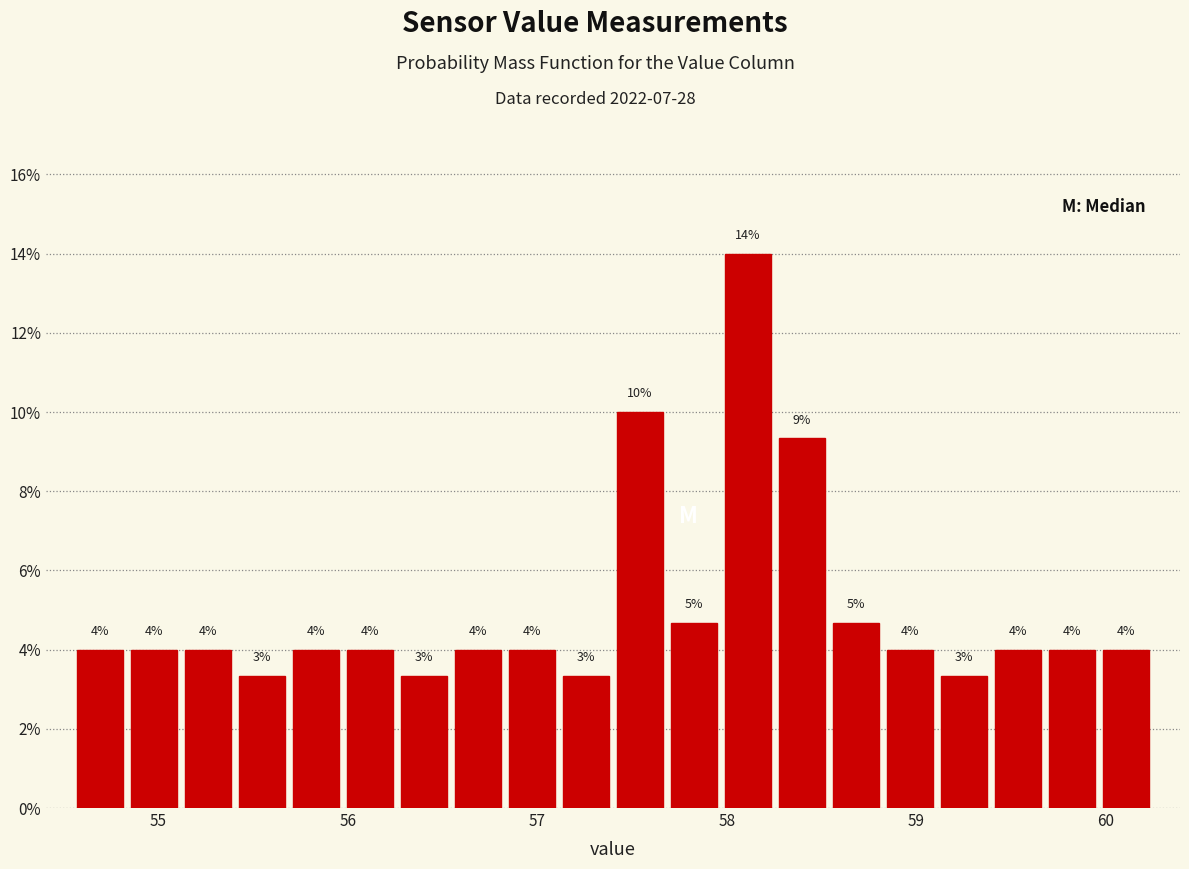

Read against the x-axis, roughly where is the centre of the tallest bar?

58.1